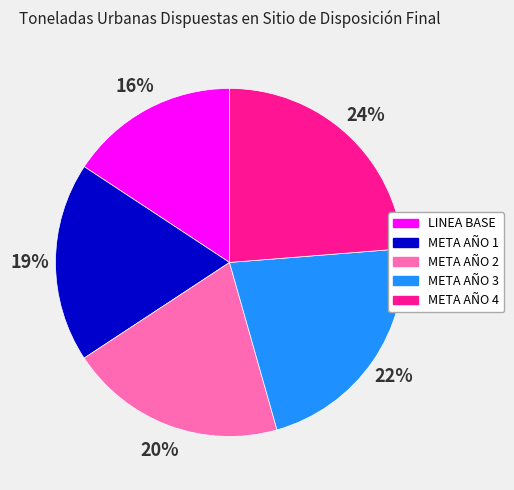

Between META AÑO 1 and META AÑO 3, which is larger?

META AÑO 3